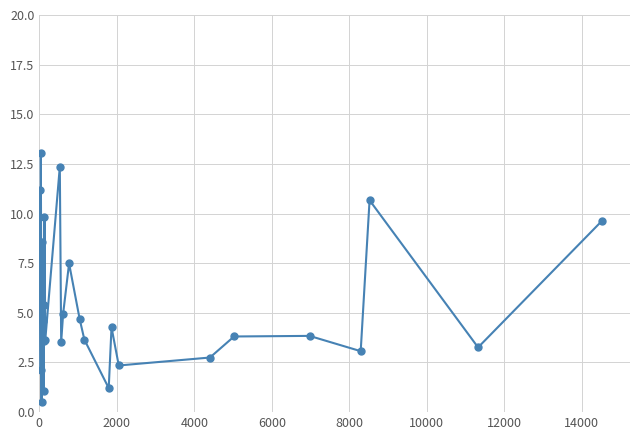

How many points are lower than both their immediate neighbors (excluding endpoints)?

9